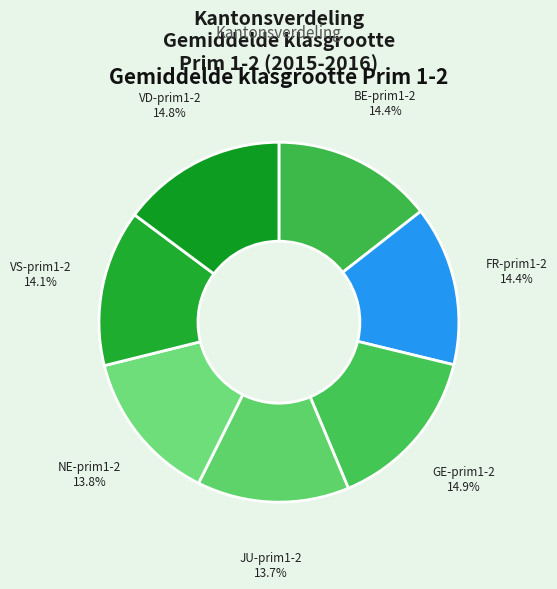

How many segments does this pie chart have?

7